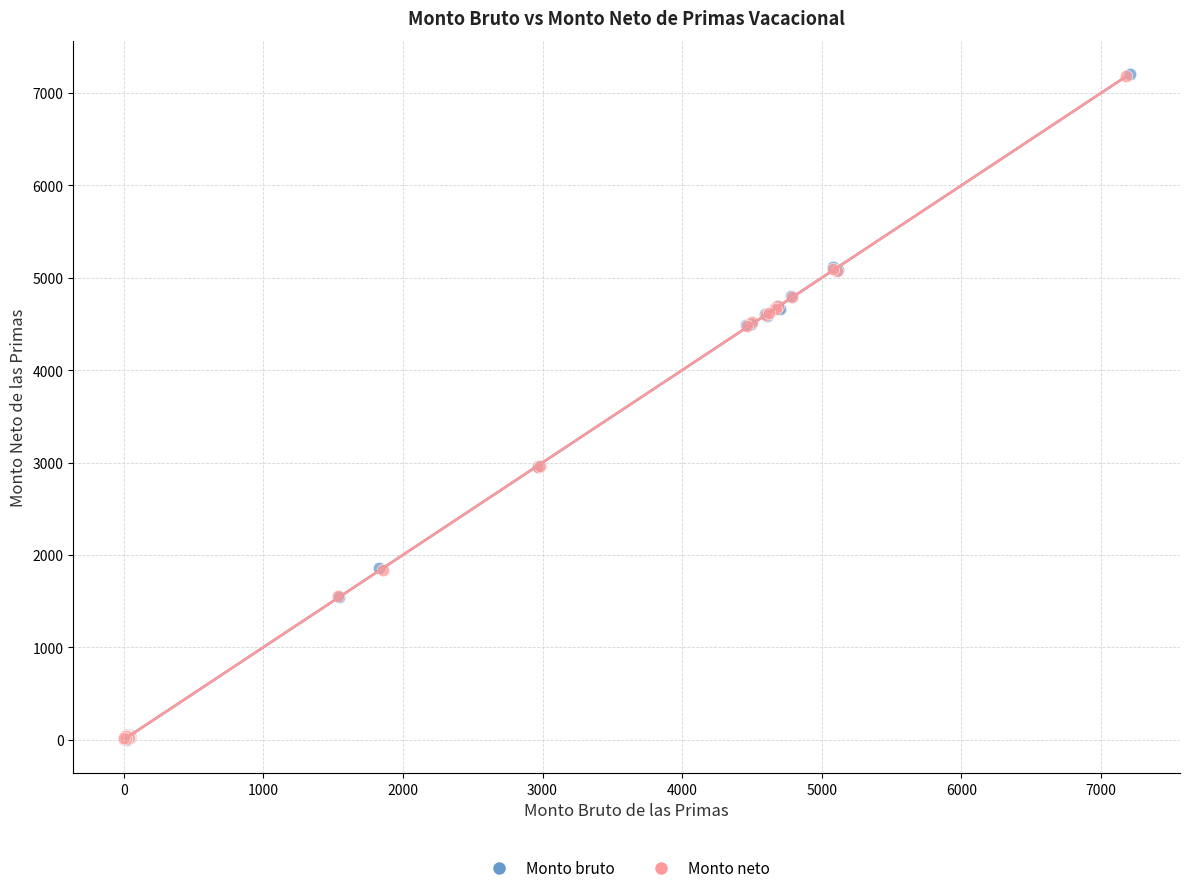

Which series has the widest spread of Y values?

Monto bruto